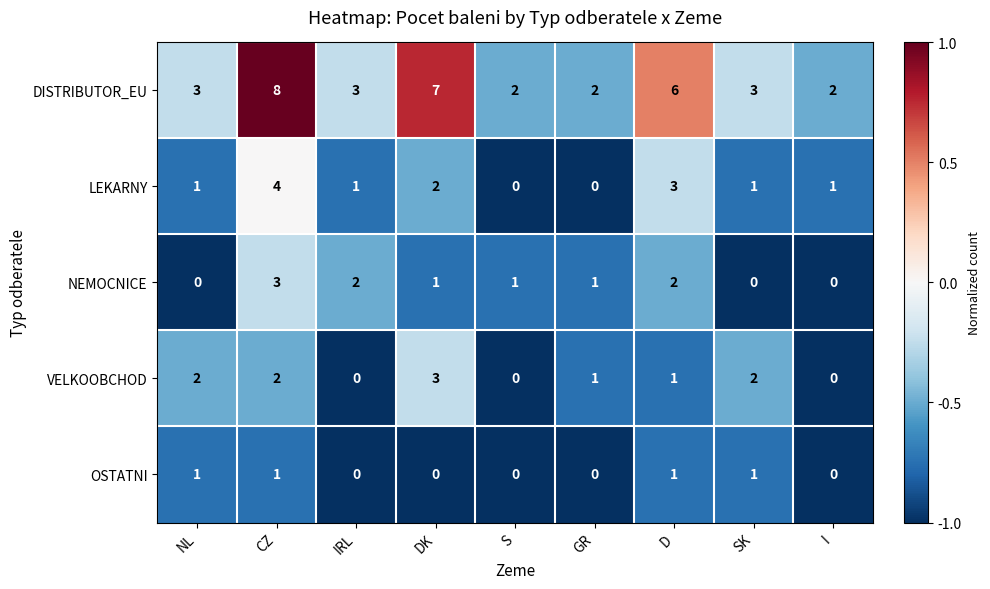

What is the sum of all OSTATNI values?

4